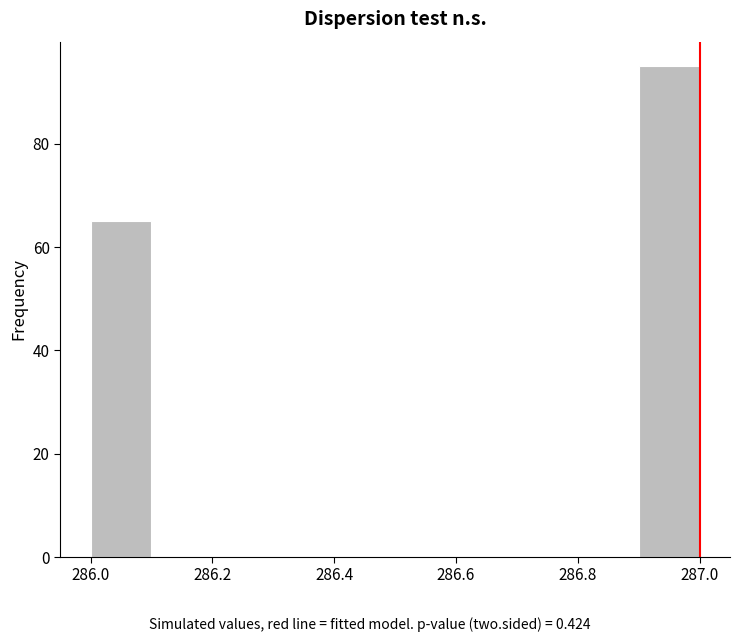

Reading left to right, transcribe this chart: for each bar, give the range it covers on the x-axis and its height. The values are not printed on the chart, so give them approximately, as read against the axis.

286.0 to 286.1: 66
286.1 to 286.2: 0
286.2 to 286.3: 0
286.3 to 286.4: 0
286.4 to 286.5: 0
286.5 to 286.6: 0
286.6 to 286.7: 0
286.7 to 286.8: 0
286.8 to 286.9: 0
286.9 to 287.0: 96